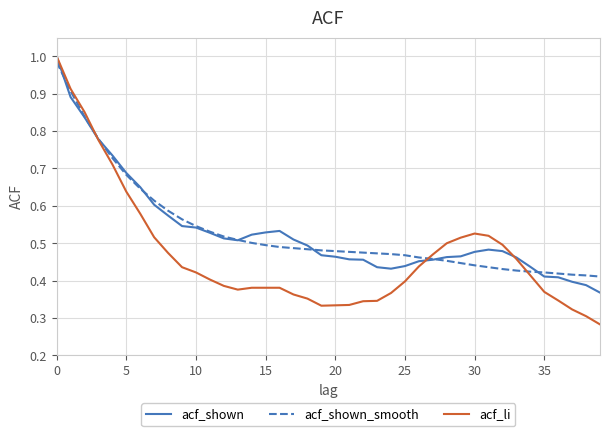

In acf_shown, how many points are higher than both neighbors (excluding endpoints)?

2